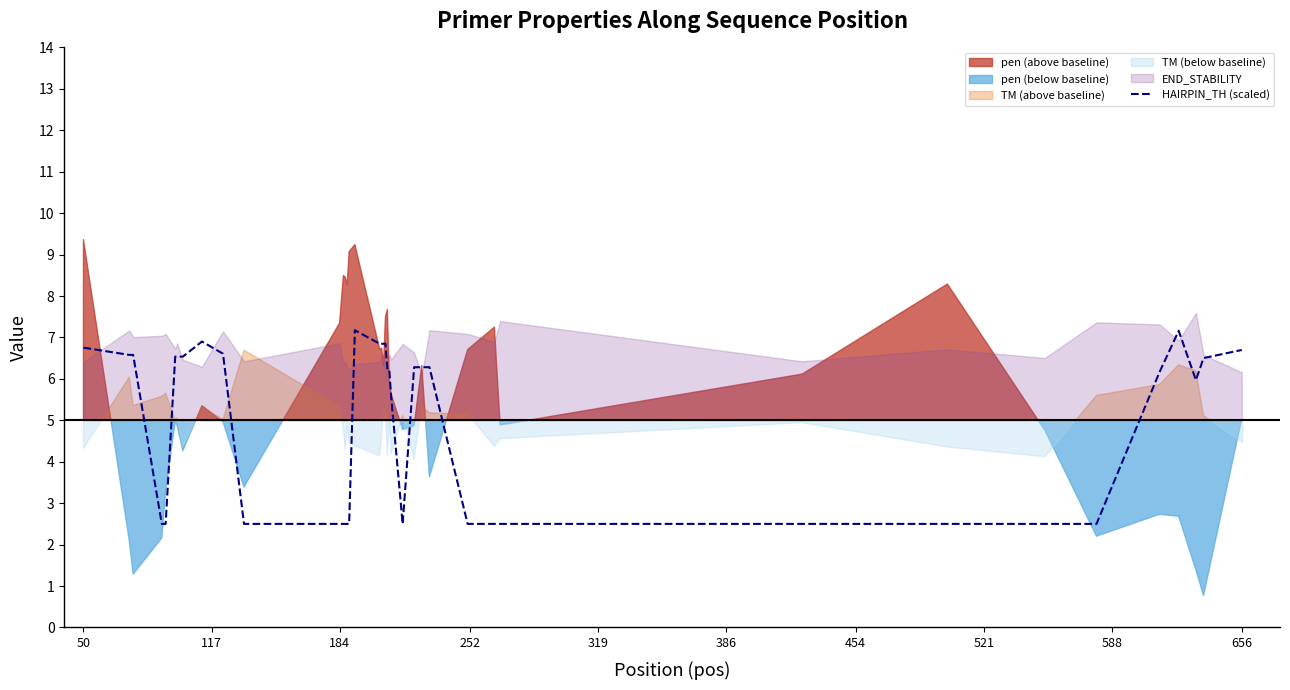

How many data points are above 6?

22